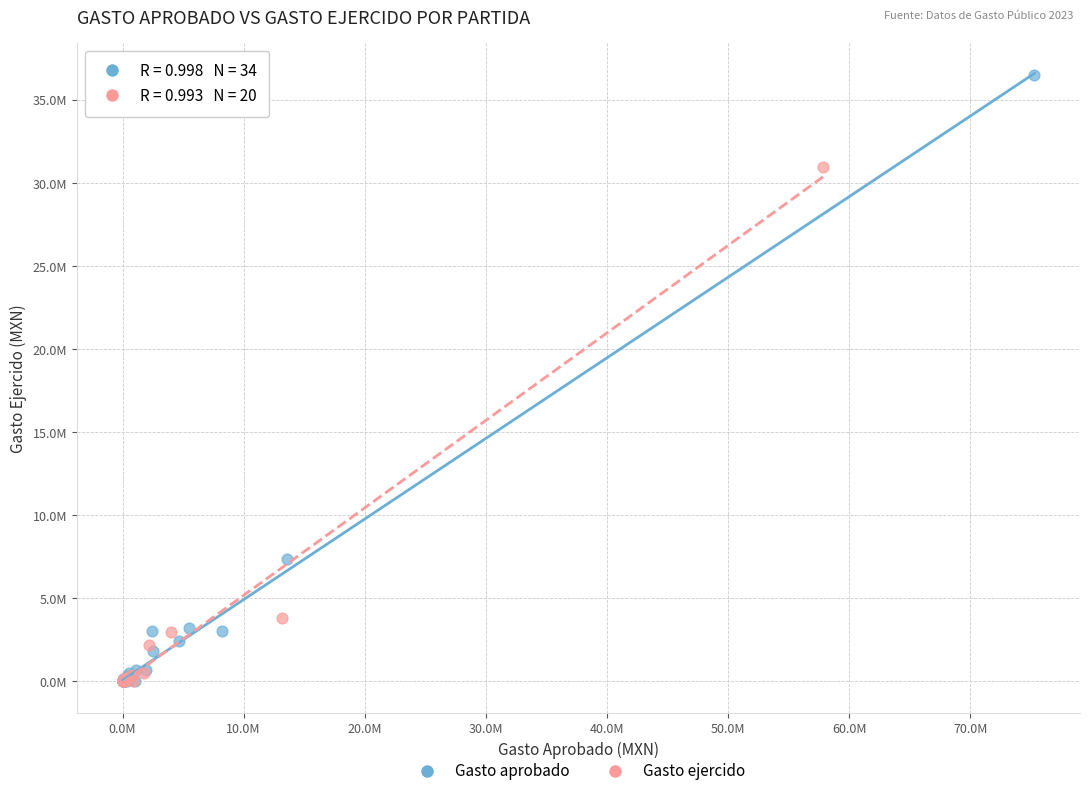

What are all the series names shown in the legend?

Gasto aprobado, Gasto ejercido